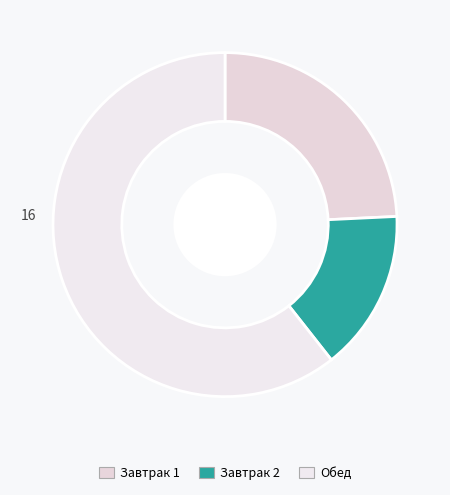

What is the largest slice in the pie chart?

Обед